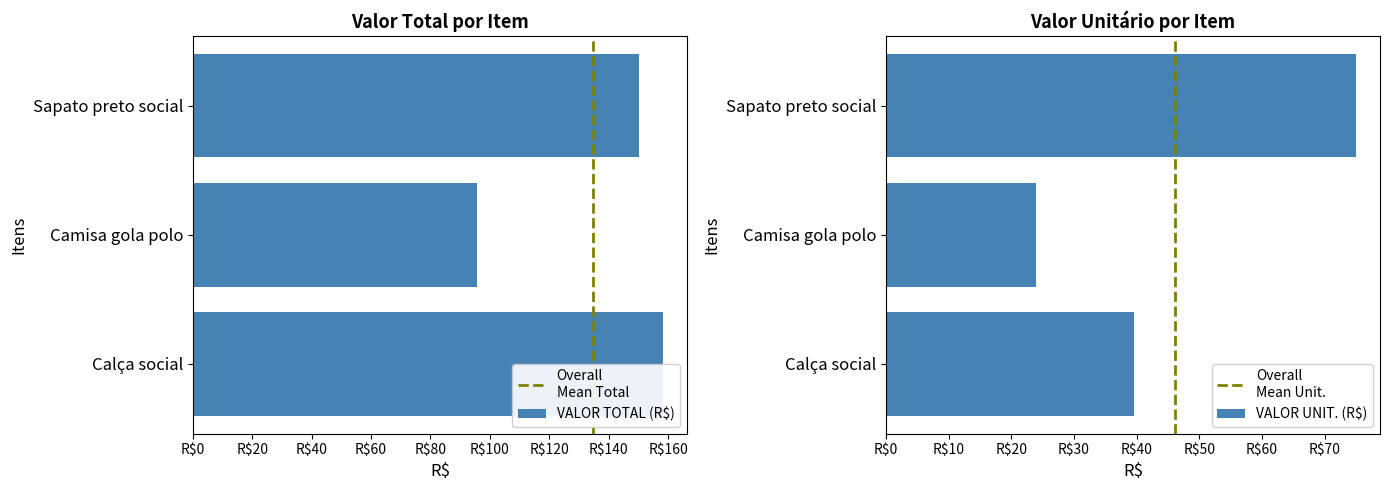

Reading left to right, extract all data points from this chart.

VALOR TOTAL (R$): Calça social=158.4	Camisa gola polo=95.7	Sapato preto social=150.1
VALOR UNIT. (R$): Calça social=39.6	Camisa gola polo=23.9	Sapato preto social=75.0